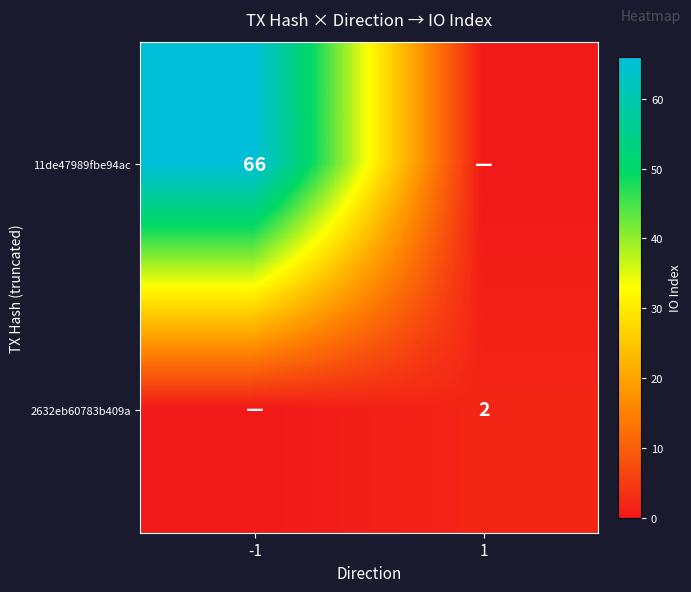

True or false: 11de47989fbe94ac has a value of 99 at -1.

False